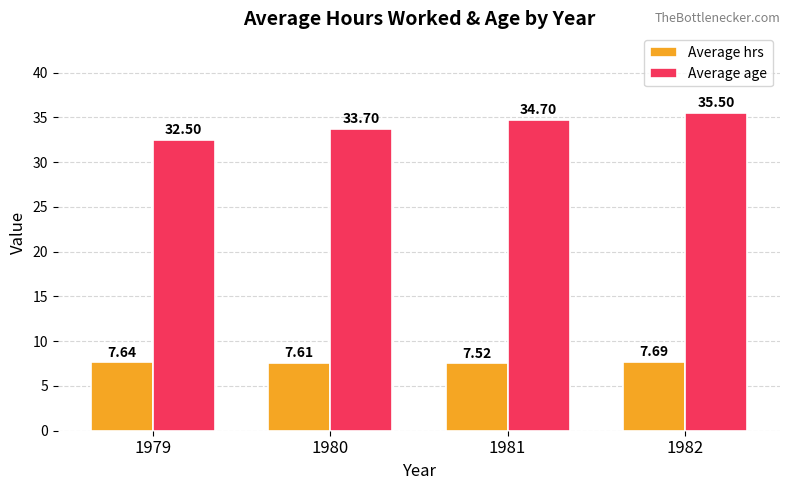

What is the maximum value shown in the chart?

35.5